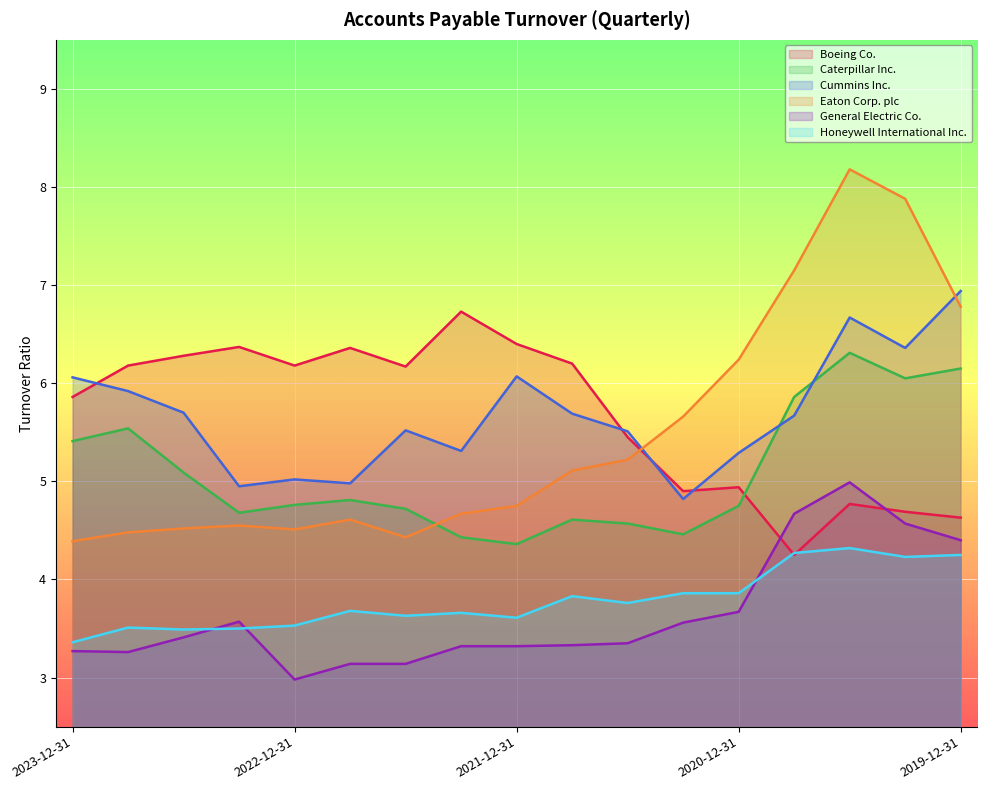

Reading left to right, transcribe all the data shown in this chart.

Boeing Co.: 2023-12-31=5.9	2023-09-30=6.2	2023-06-30=6.3	2023-03-31=6.4	2022-12-31=6.2	2022-09-30=6.4	2022-06-30=6.2	2022-03-31=6.7	2021-12-31=6.4	2021-09-30=6.2	2021-06-30=5.5	2021-03-31=4.9	2020-12-31=4.9	2020-09-30=4.2	2020-06-30=4.8	2020-03-31=4.7	2019-12-31=4.6
Caterpillar Inc.: 2023-12-31=5.4	2023-09-30=5.5	2023-06-30=5.1	2023-03-31=4.7	2022-12-31=4.8	2022-09-30=4.8	2022-06-30=4.7	2022-03-31=4.4	2021-12-31=4.4	2021-09-30=4.6	2021-06-30=4.6	2021-03-31=4.5	2020-12-31=4.8	2020-09-30=5.9	2020-06-30=6.3	2020-03-31=6.0	2019-12-31=6.2
Cummins Inc.: 2023-12-31=6.1	2023-09-30=5.9	2023-06-30=5.7	2023-03-31=5.0	2022-12-31=5.0	2022-09-30=5.0	2022-06-30=5.5	2022-03-31=5.3	2021-12-31=6.1	2021-09-30=5.7	2021-06-30=5.5	2021-03-31=4.8	2020-12-31=5.3	2020-09-30=5.7	2020-06-30=6.7	2020-03-31=6.4	2019-12-31=6.9
Eaton Corp. plc: 2023-12-31=4.4	2023-09-30=4.5	2023-06-30=4.5	2023-03-31=4.5	2022-12-31=4.5	2022-09-30=4.6	2022-06-30=4.4	2022-03-31=4.7	2021-12-31=4.8	2021-09-30=5.1	2021-06-30=5.2	2021-03-31=5.7	2020-12-31=6.2	2020-09-30=7.2	2020-06-30=8.2	2020-03-31=7.9	2019-12-31=6.8
General Electric Co.: 2023-12-31=3.3	2023-09-30=3.3	2023-06-30=3.4	2023-03-31=3.6	2022-12-31=3.0	2022-09-30=3.1	2022-06-30=3.1	2022-03-31=3.3	2021-12-31=3.3	2021-09-30=3.3	2021-06-30=3.4	2021-03-31=3.6	2020-12-31=3.7	2020-09-30=4.7	2020-06-30=5.0	2020-03-31=4.6	2019-12-31=4.4
Honeywell International Inc.: 2023-12-31=3.4	2023-09-30=3.5	2023-06-30=3.5	2023-03-31=3.5	2022-12-31=3.5	2022-09-30=3.7	2022-06-30=3.6	2022-03-31=3.7	2021-12-31=3.6	2021-09-30=3.8	2021-06-30=3.8	2021-03-31=3.9	2020-12-31=3.9	2020-09-30=4.3	2020-06-30=4.3	2020-03-31=4.2	2019-12-31=4.2